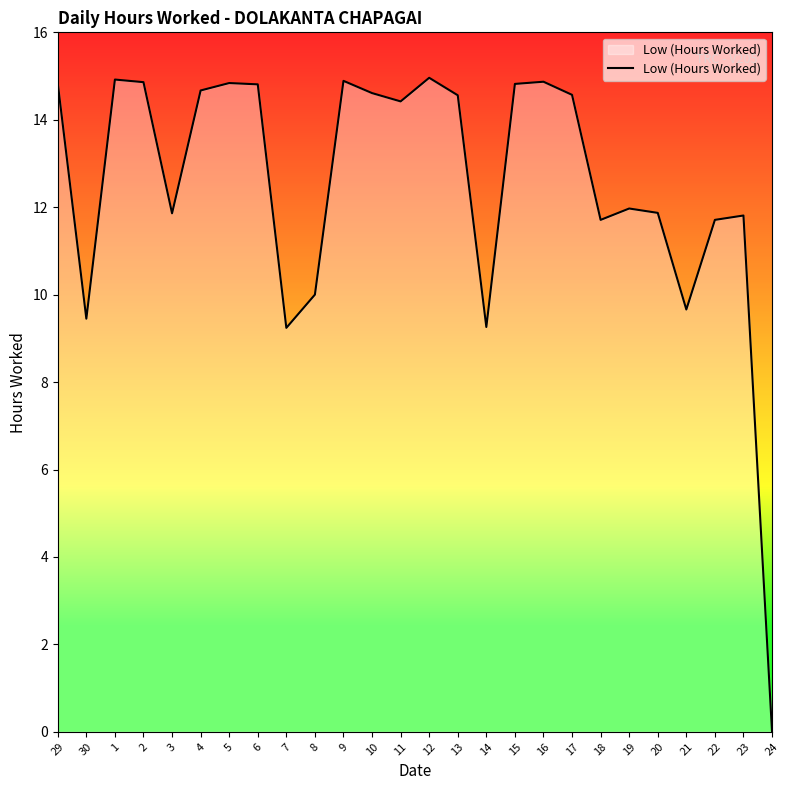

Is it true that the value at 9 is 14.9?

True